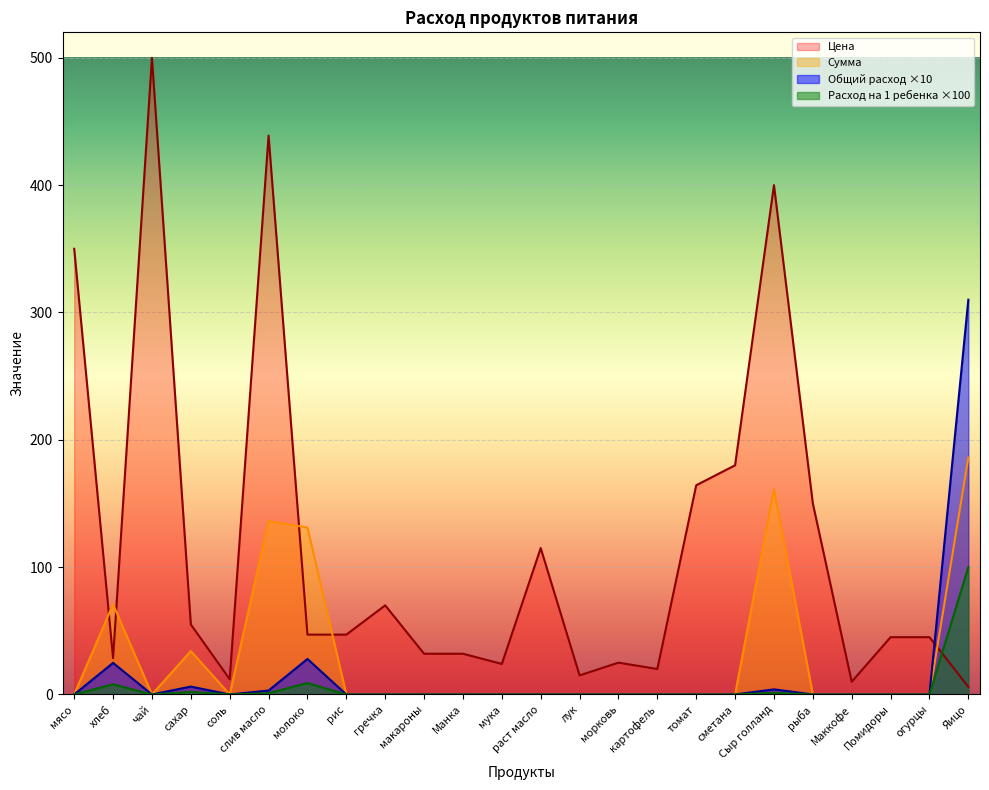

How many values in the Расход на 1 ребенка series exceed 0?

6